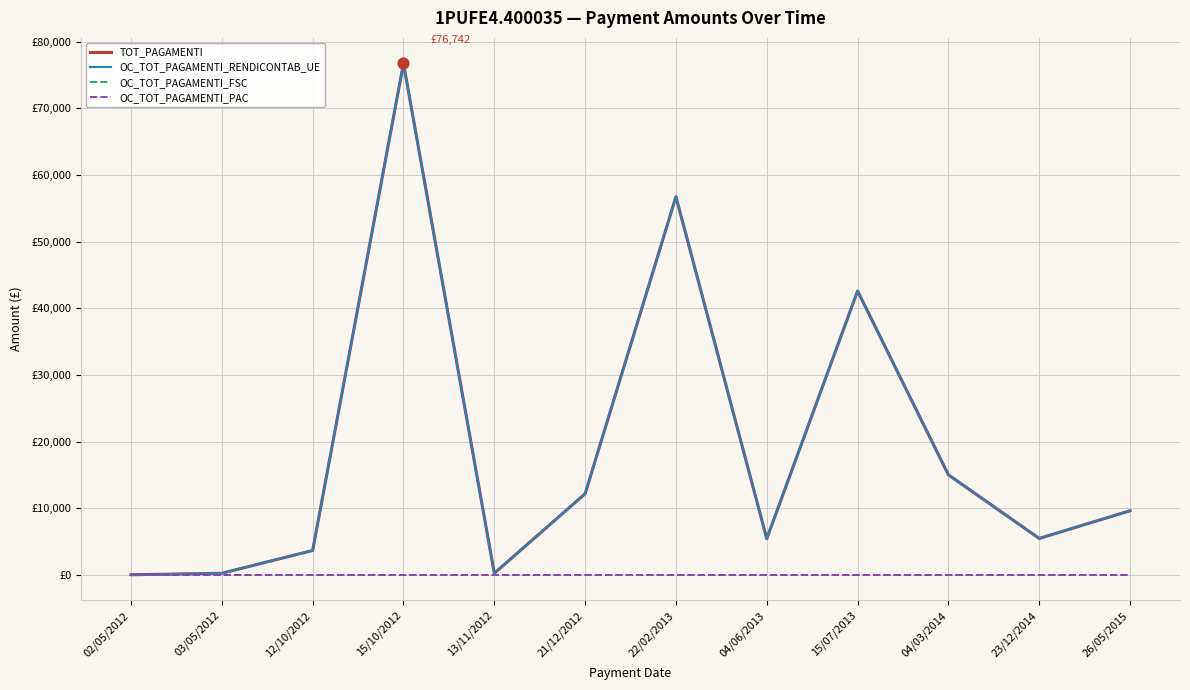

What is the total value across all series at 12/10/2012?

7285.5